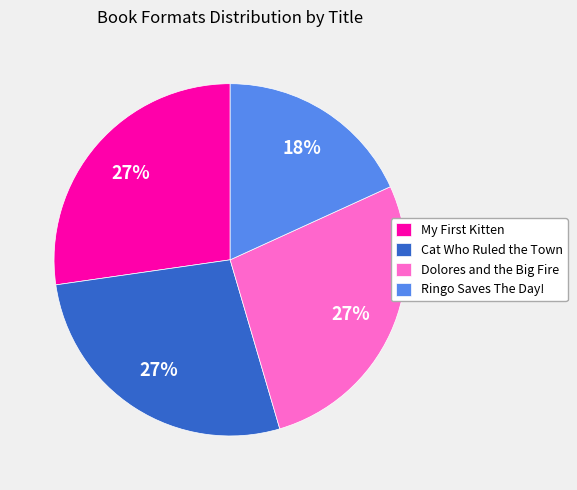

To the nearest percent, what portion does Cat Who Ruled the Town represent?

27%